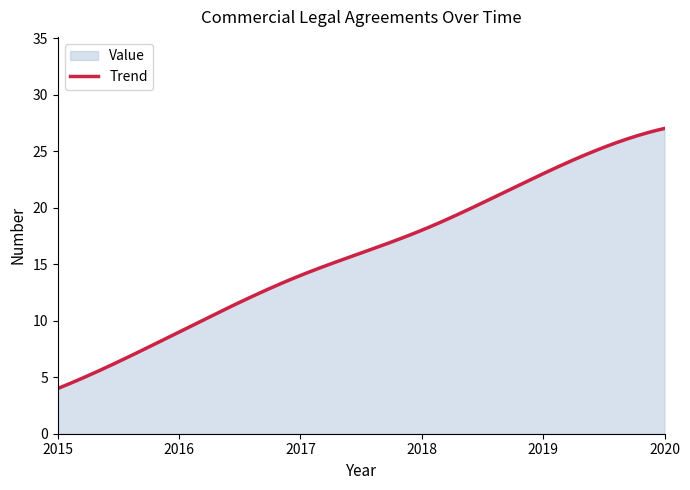

Does the chart display data point markers on the line(s)?

No